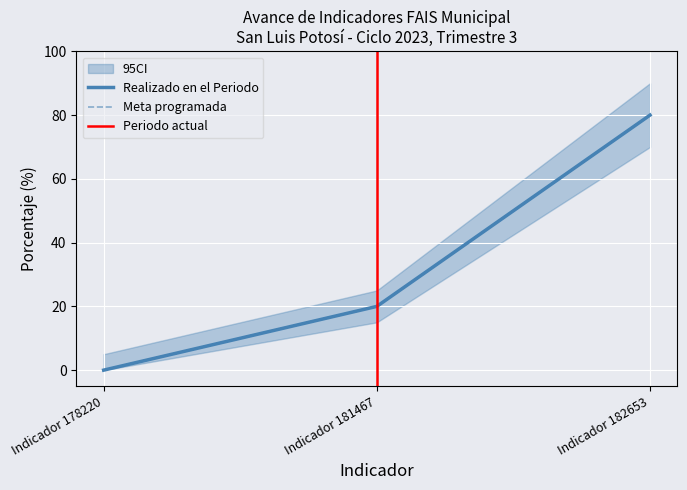

Which category has the highest value in the Meta programada series?

Indicador 182653